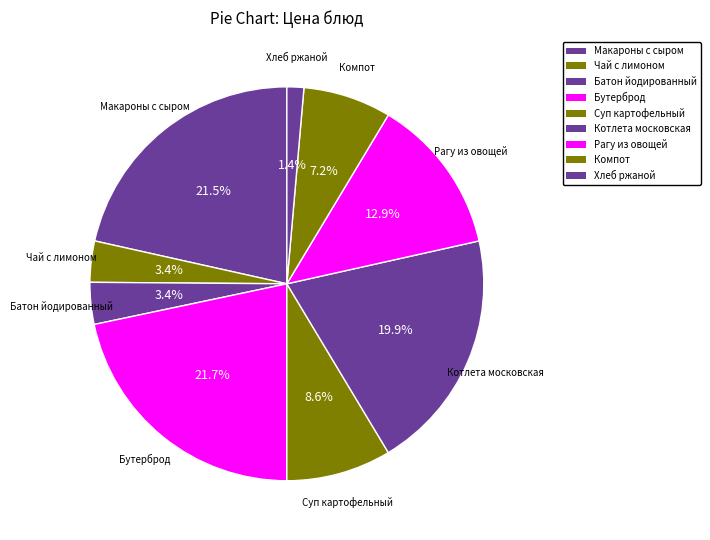

How many slices are in this pie chart?

9